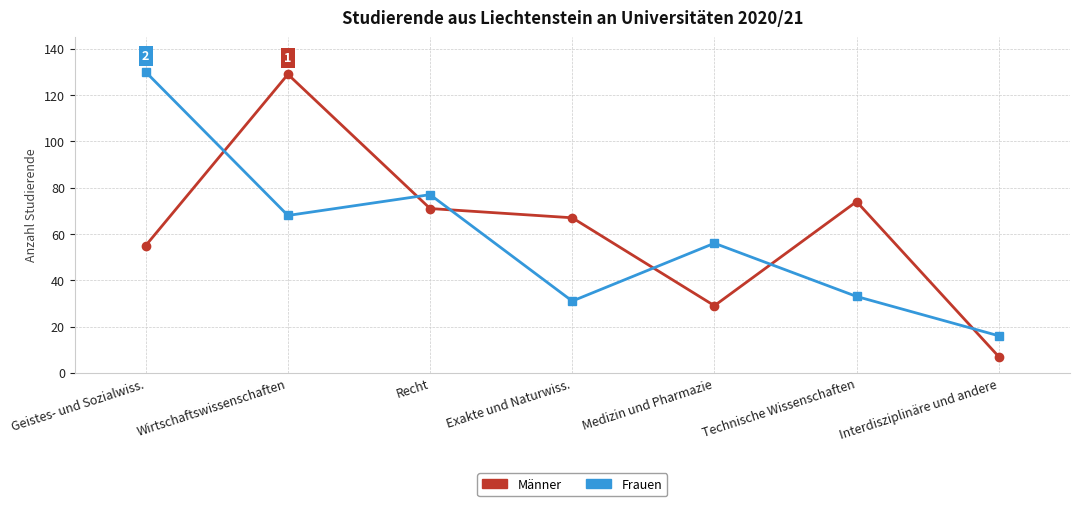

What is the sum of all Frauen values?

411